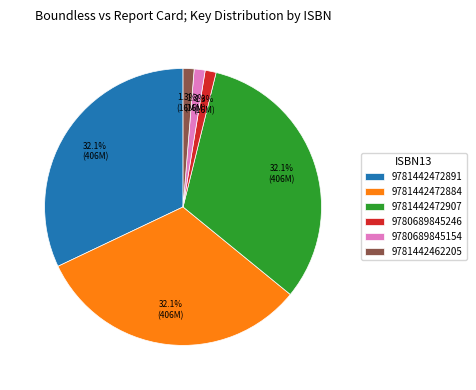

To the nearest percent, what is the difference between the 9780689845154 and 9781442472891 slice percentages?

31%